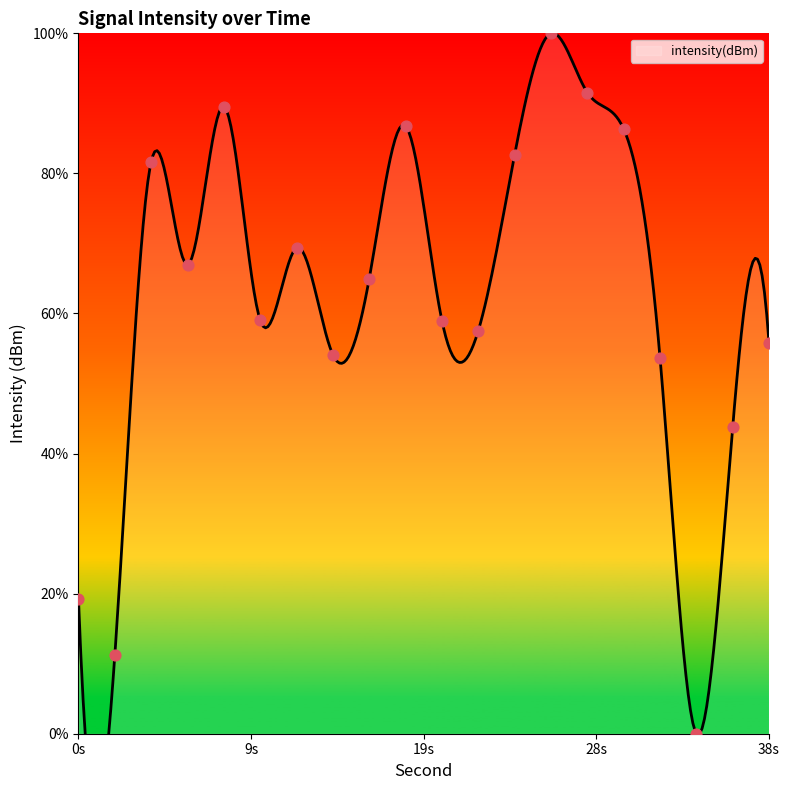

What is the change in value from 20 to 26?

+41.0